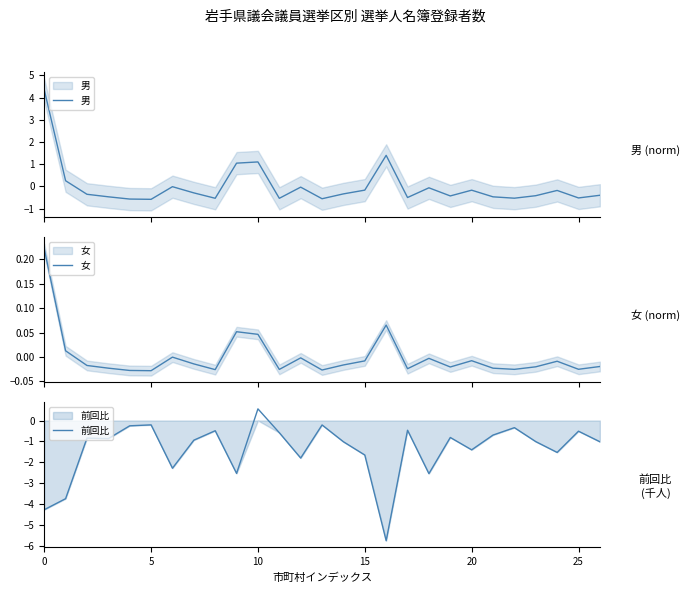

Where does the 前回比 series first go above 0?

10